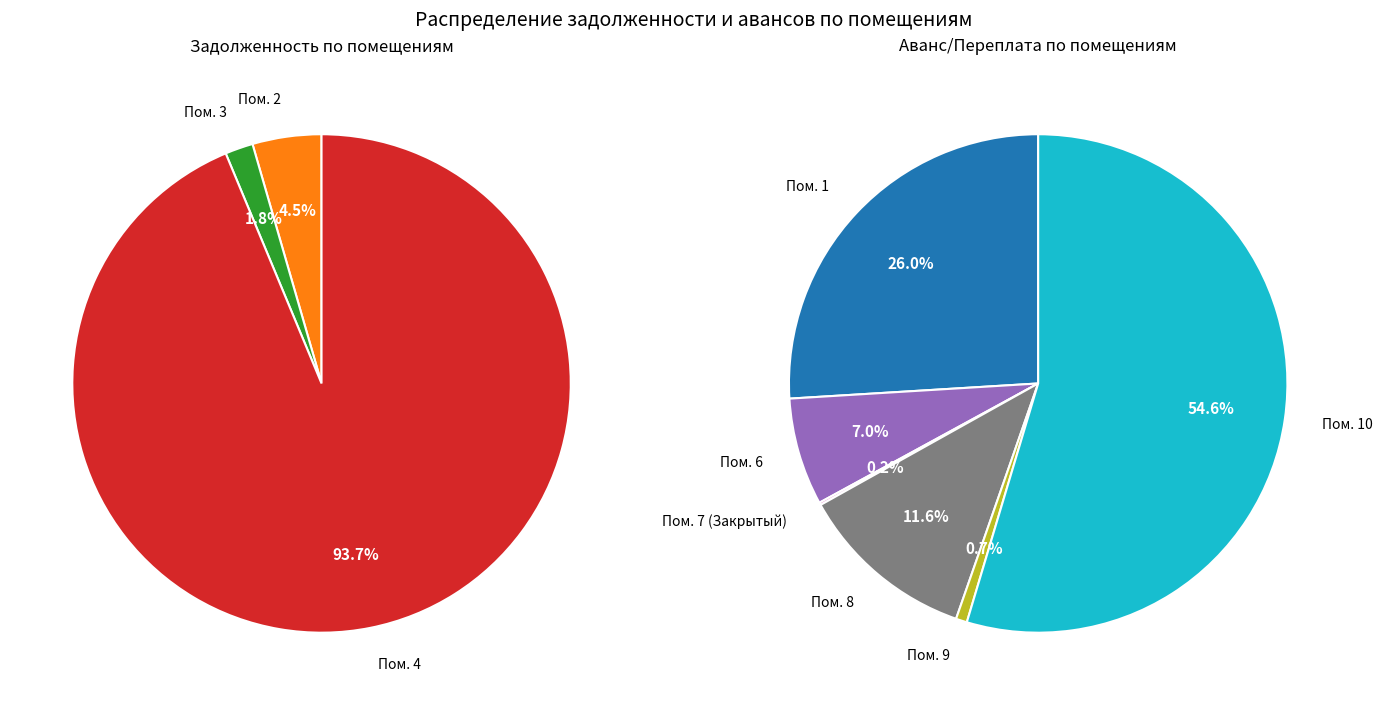

The 1 slice represents 26% of the pie. True or false?

True